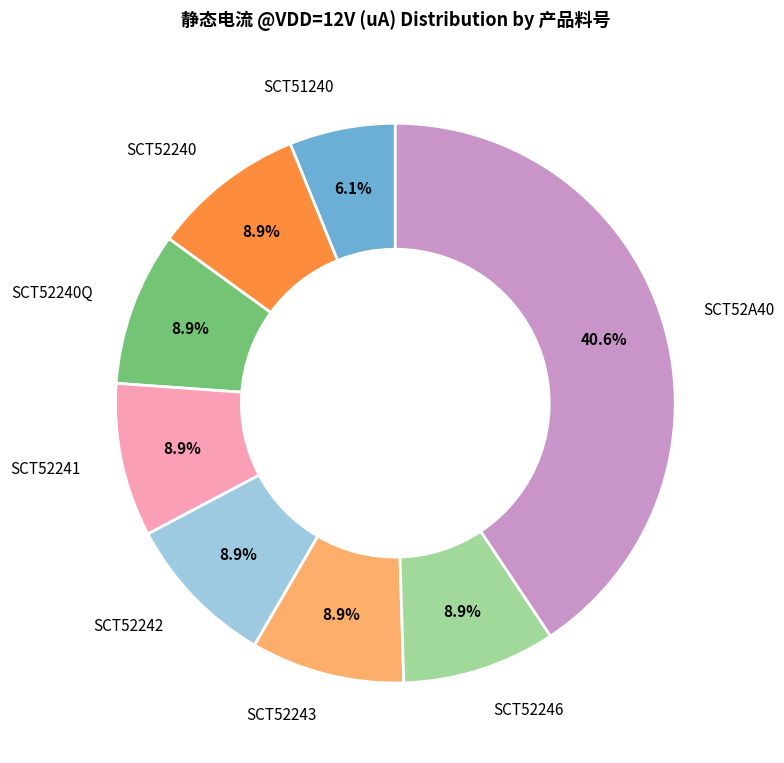

Is there any slice that represents more than half of the pie?

No